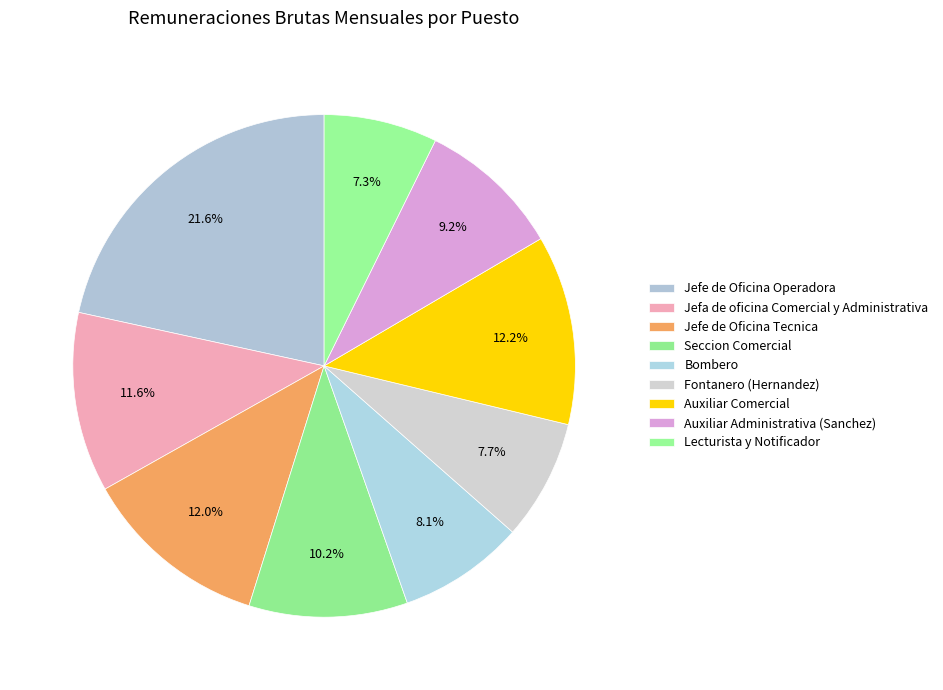

Combined, do Fontanero (Hernandez) and Jefa de oficina Comercial y Administrativa account for over 50%?

No